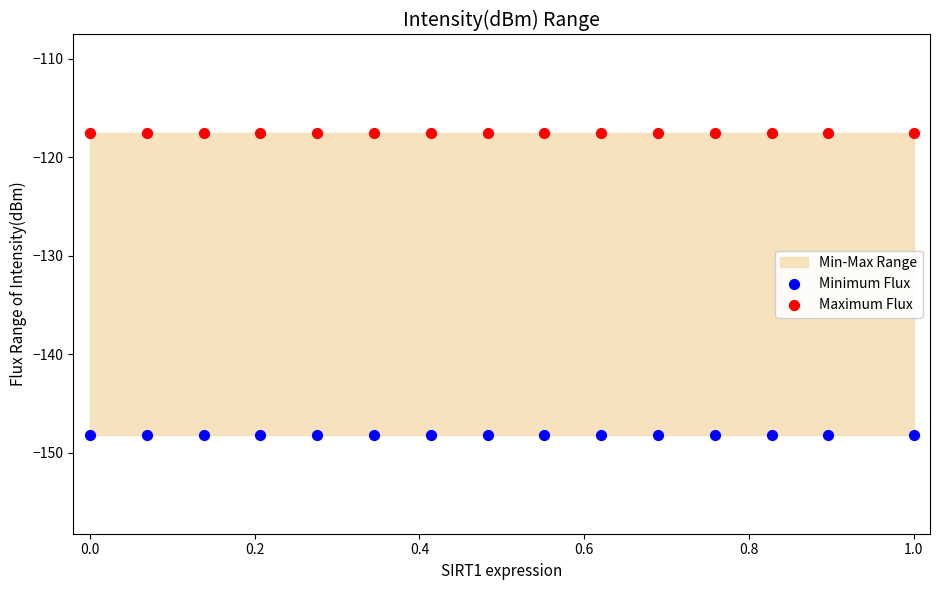

Which series reaches the maximum Y coordinate?

Maximum Flux